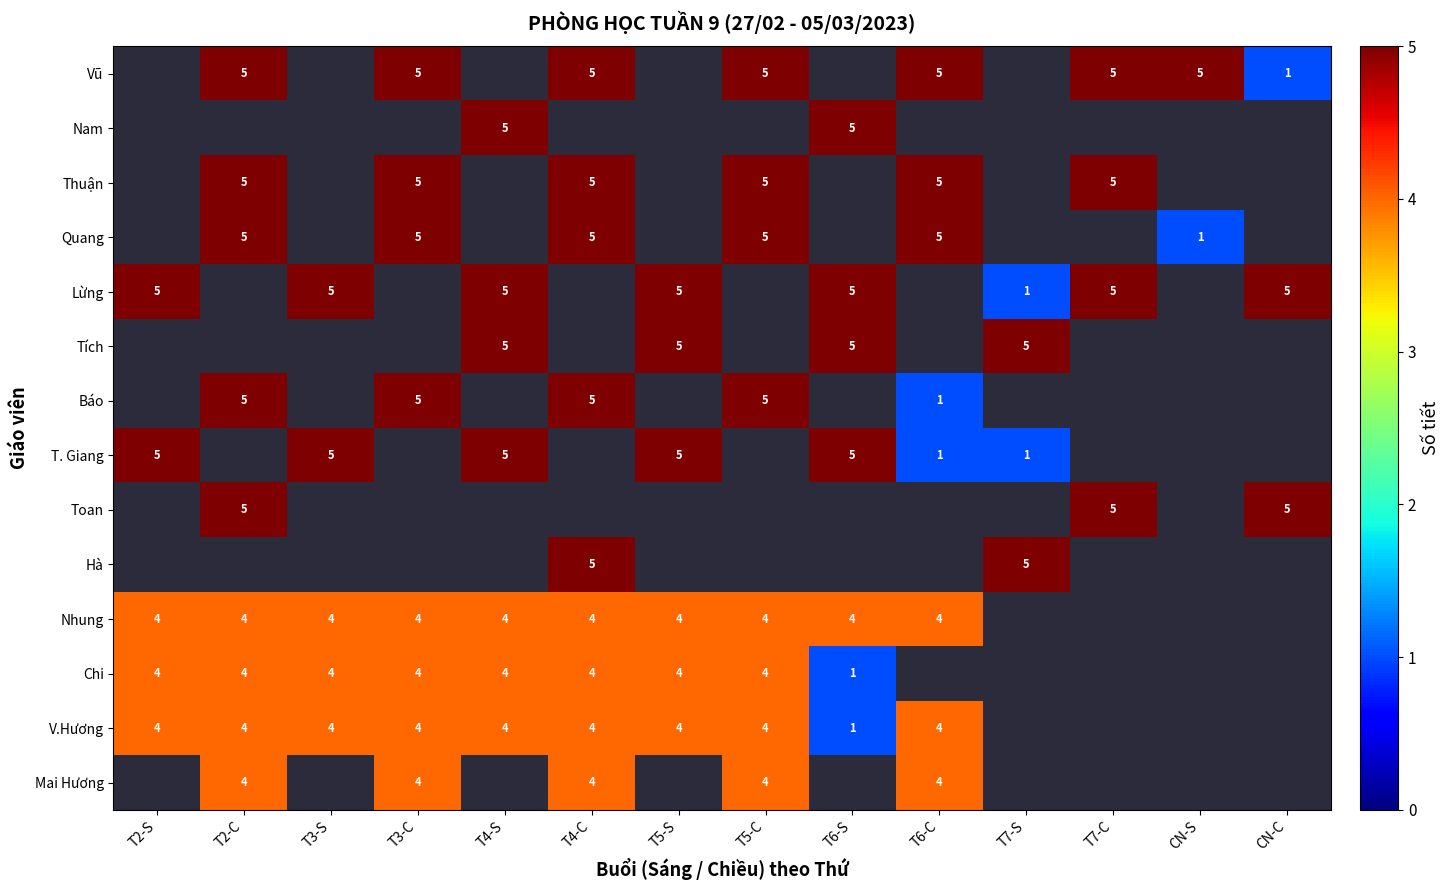

The Nhung series shows 4 at T5-S. True or false?

True